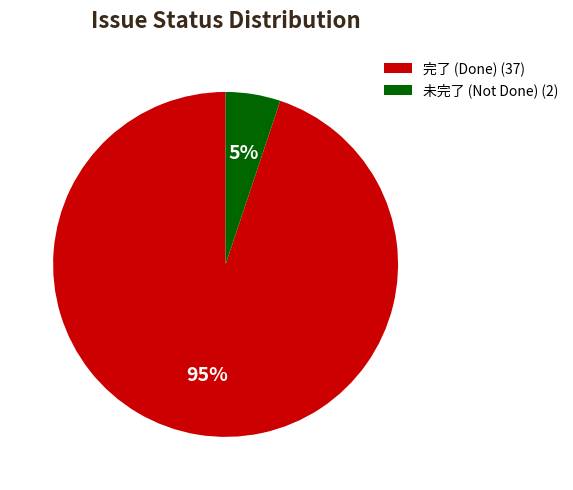

To the nearest percent, what percentage of the pie is 完了 (Done) (37)?

95%